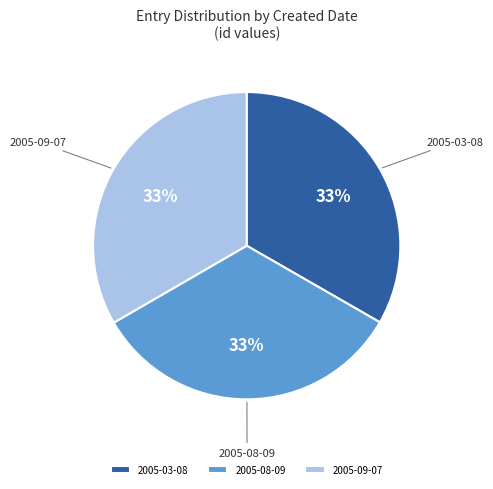

To the nearest percent, what portion does 2005-09-07 represent?

33%